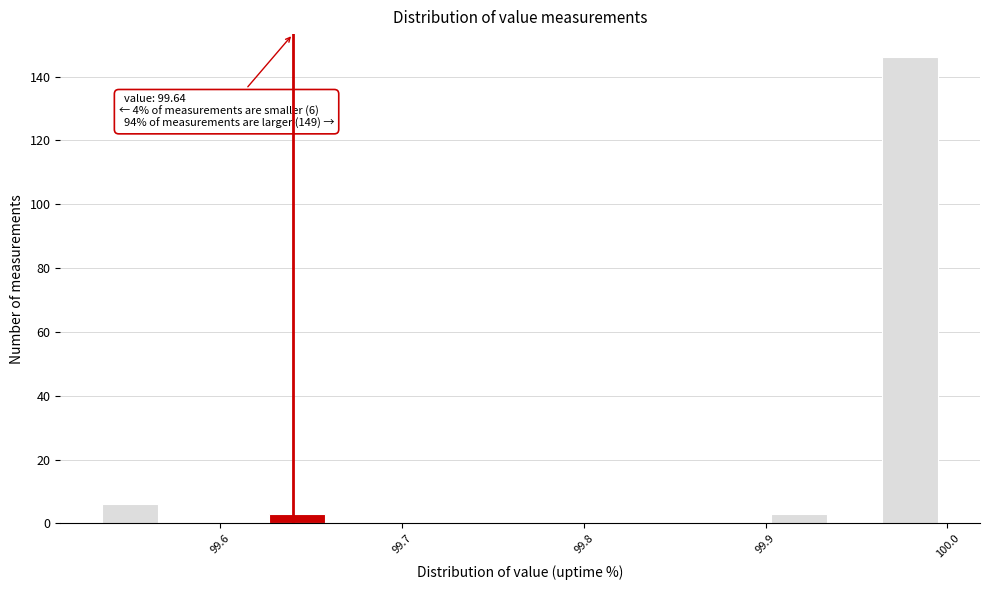

Read against the x-axis, roughly where is the centre of the tallest bar?

99.98